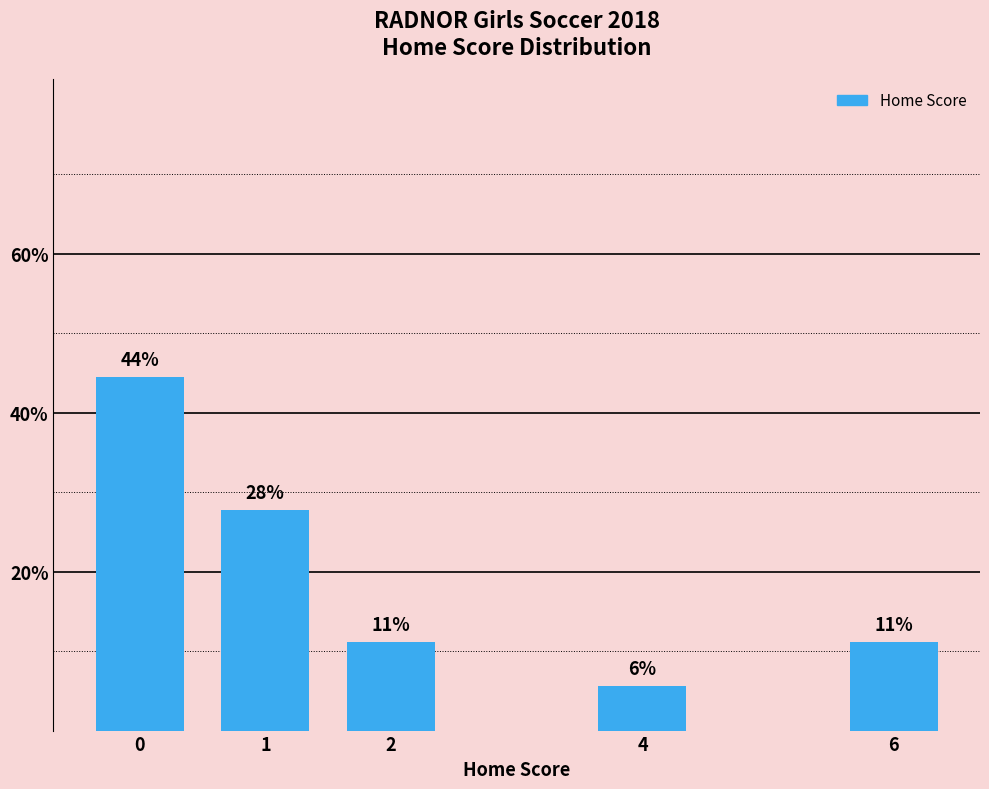

Rank the categories by value from lowest to highest.

4, 2, 6, 1, 0